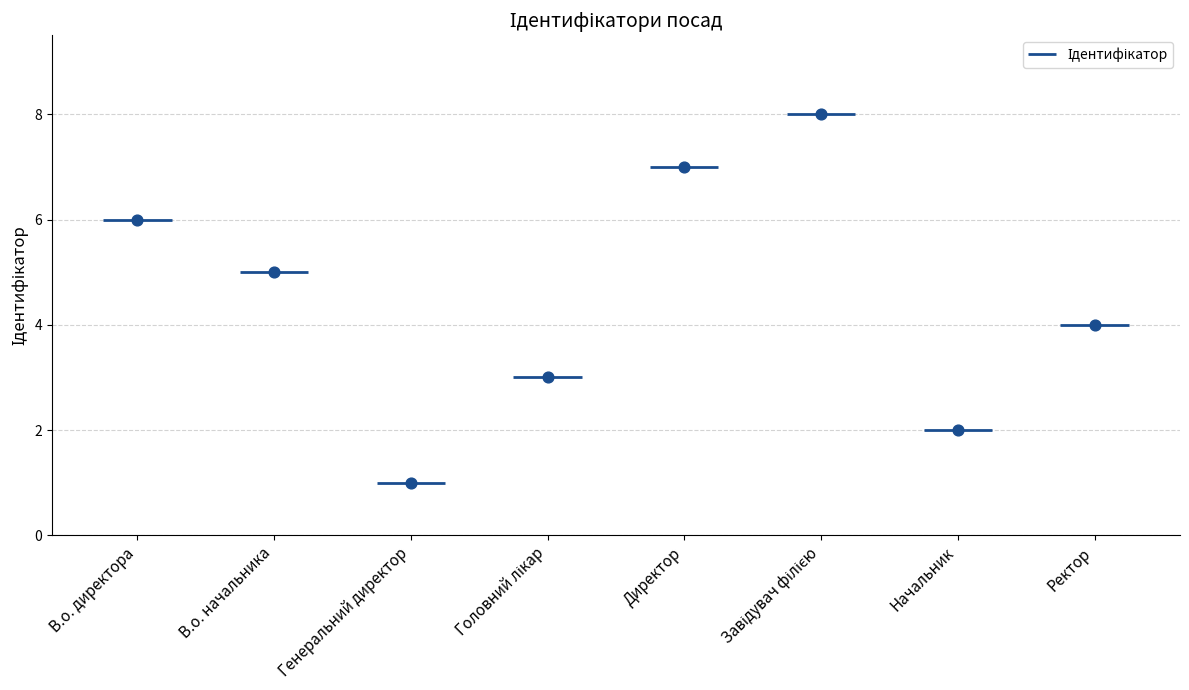

What is the ratio of the value at Генеральний директор to the value at Завідувач філією?

0.1